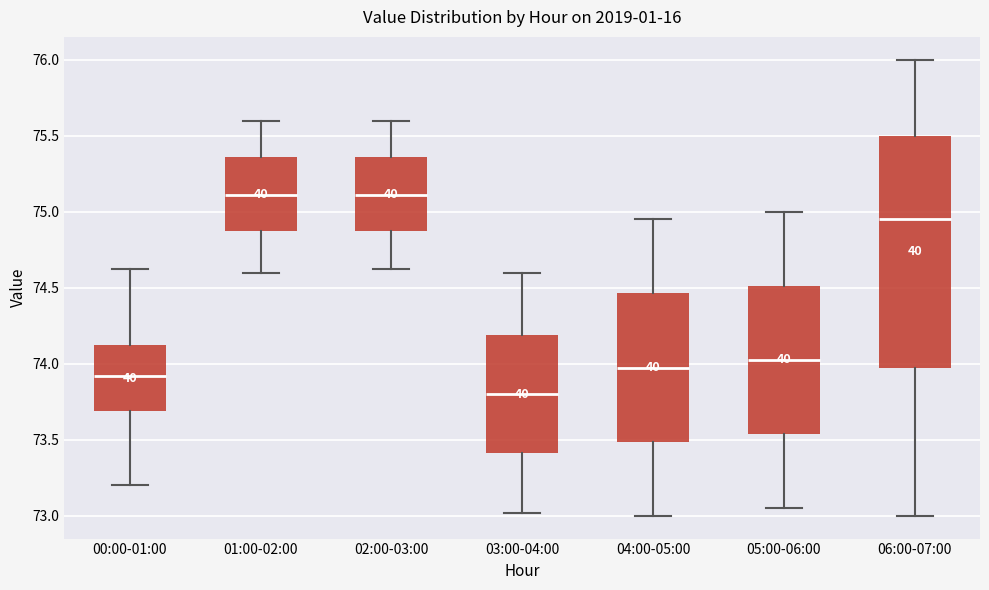

Where is the upper edge of the box for 06:00-07:00 on the y-axis? The values are not printed on the chart, so give them approximately, as read against the axis.

75.50